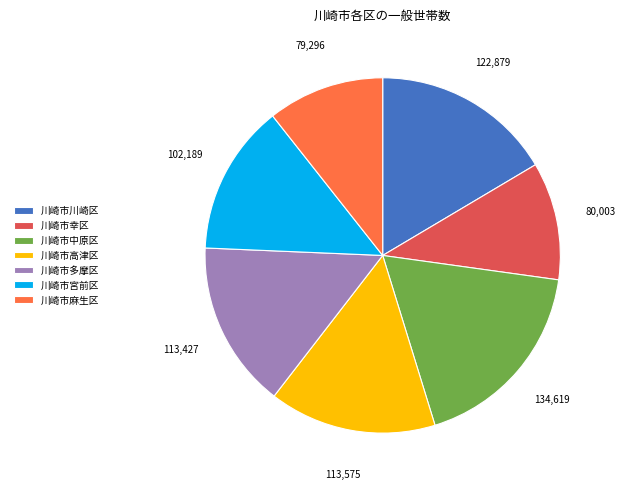

True or false: 川崎市中原区 accounts for 18% of the total.

True